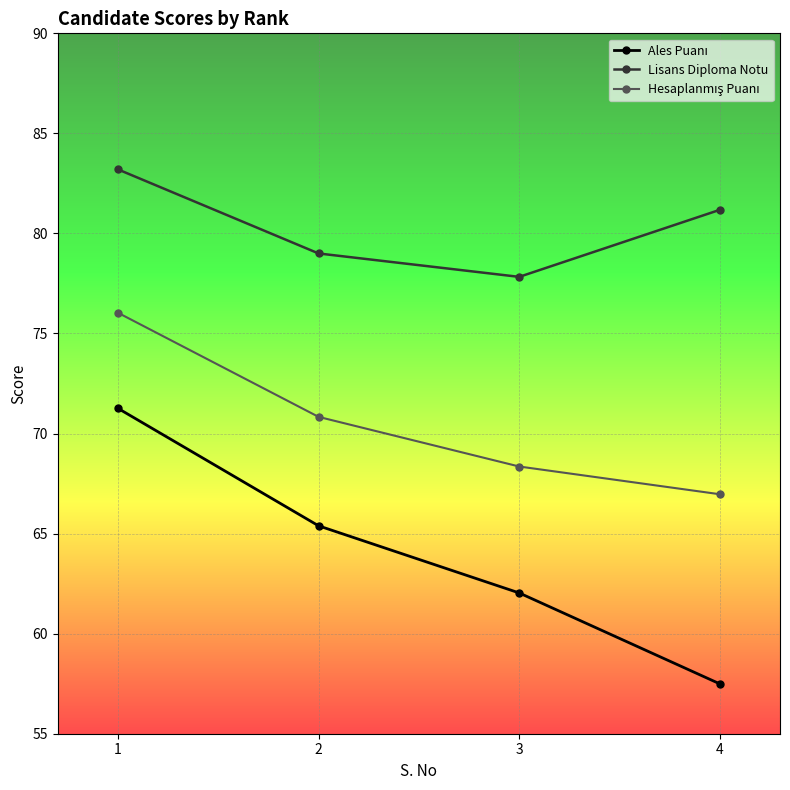

Which category has the lowest value across all series?

4